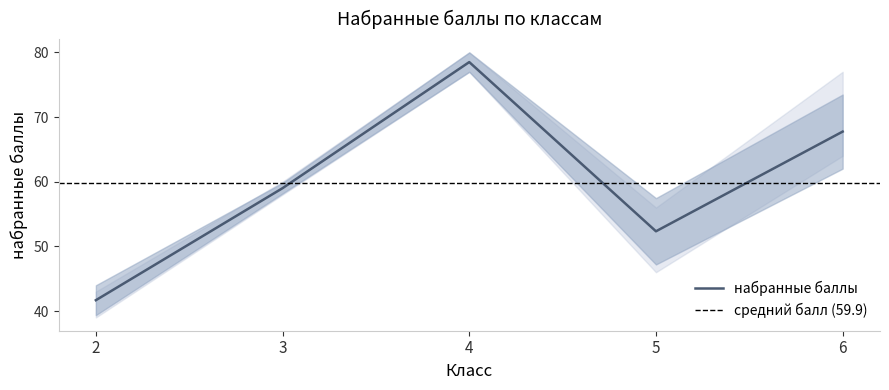

Where is набранные баллы nearest to the value 60?

3